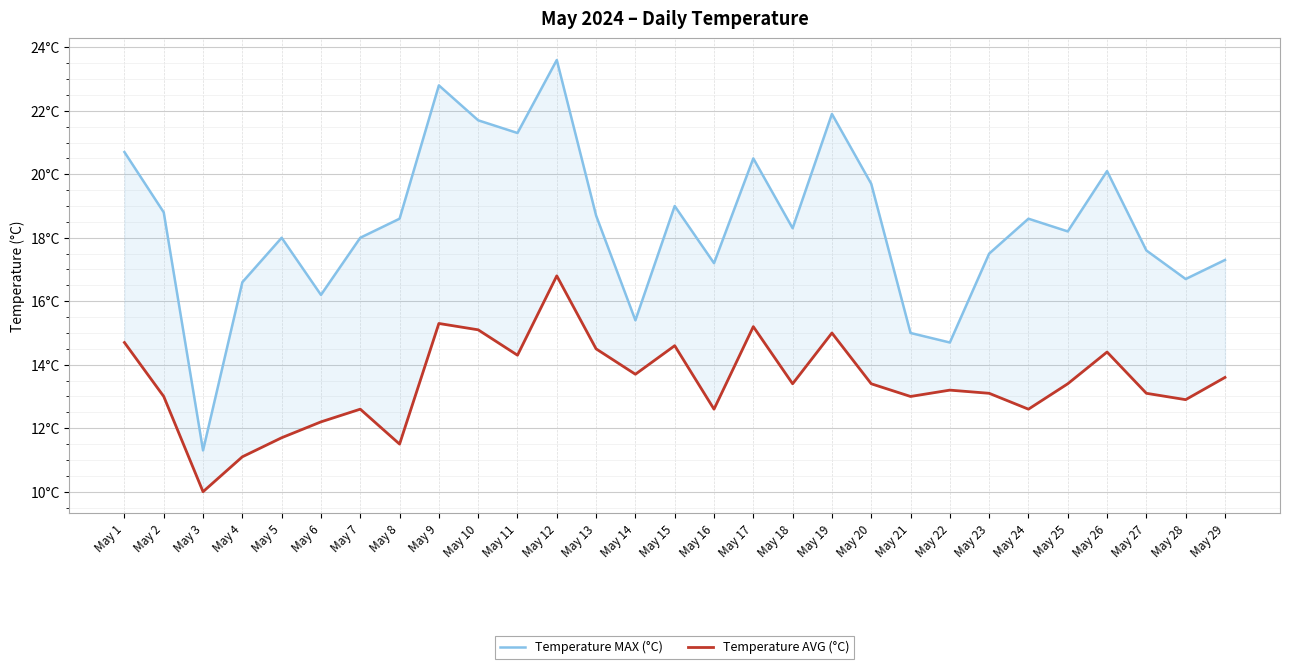

Reading right to left, extract all data points from this chart.

Temperature MAX (°C): 17.3	16.7	17.6	20.1	18.2	18.6	17.5	14.7	15.0	19.7	21.9	18.3	20.5	17.2	19.0	15.4	18.7	23.6	21.3	21.7	22.8	18.6	18.0	16.2	18.0	16.6	11.3	18.8	20.7
Temperature AVG (°C): 13.6	12.9	13.1	14.4	13.4	12.6	13.1	13.2	13.0	13.4	15.0	13.4	15.2	12.6	14.6	13.7	14.5	16.8	14.3	15.1	15.3	11.5	12.6	12.2	11.7	11.1	10.0	13.0	14.7